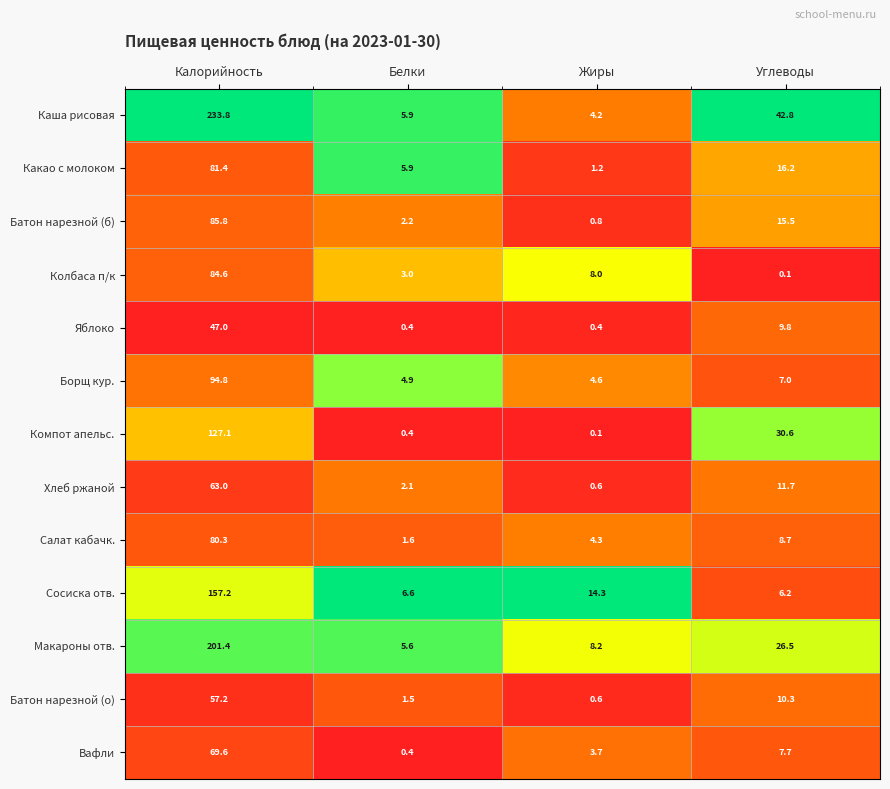

List the labels in order of Компот апельс. value, smallest first.

Жиры, Белки, Углеводы, Калорийность